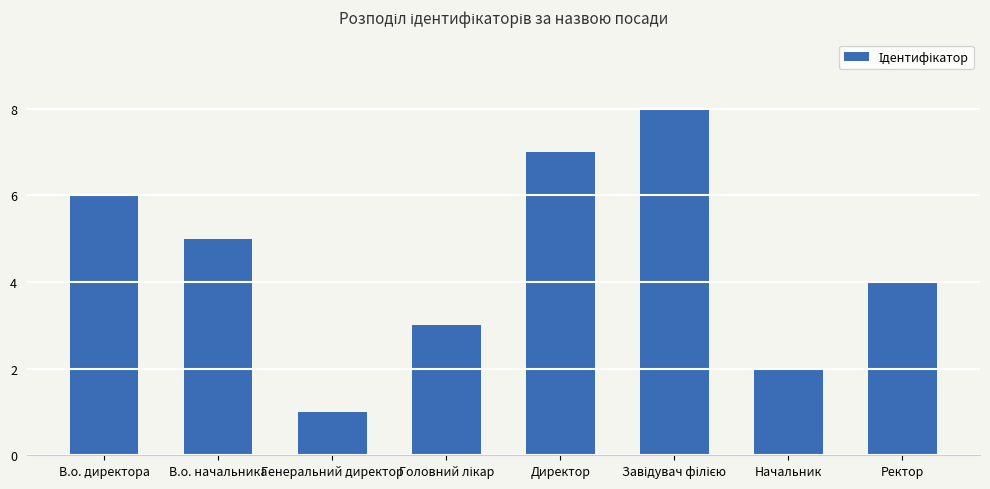

Read the value at В.о. начальника.

5